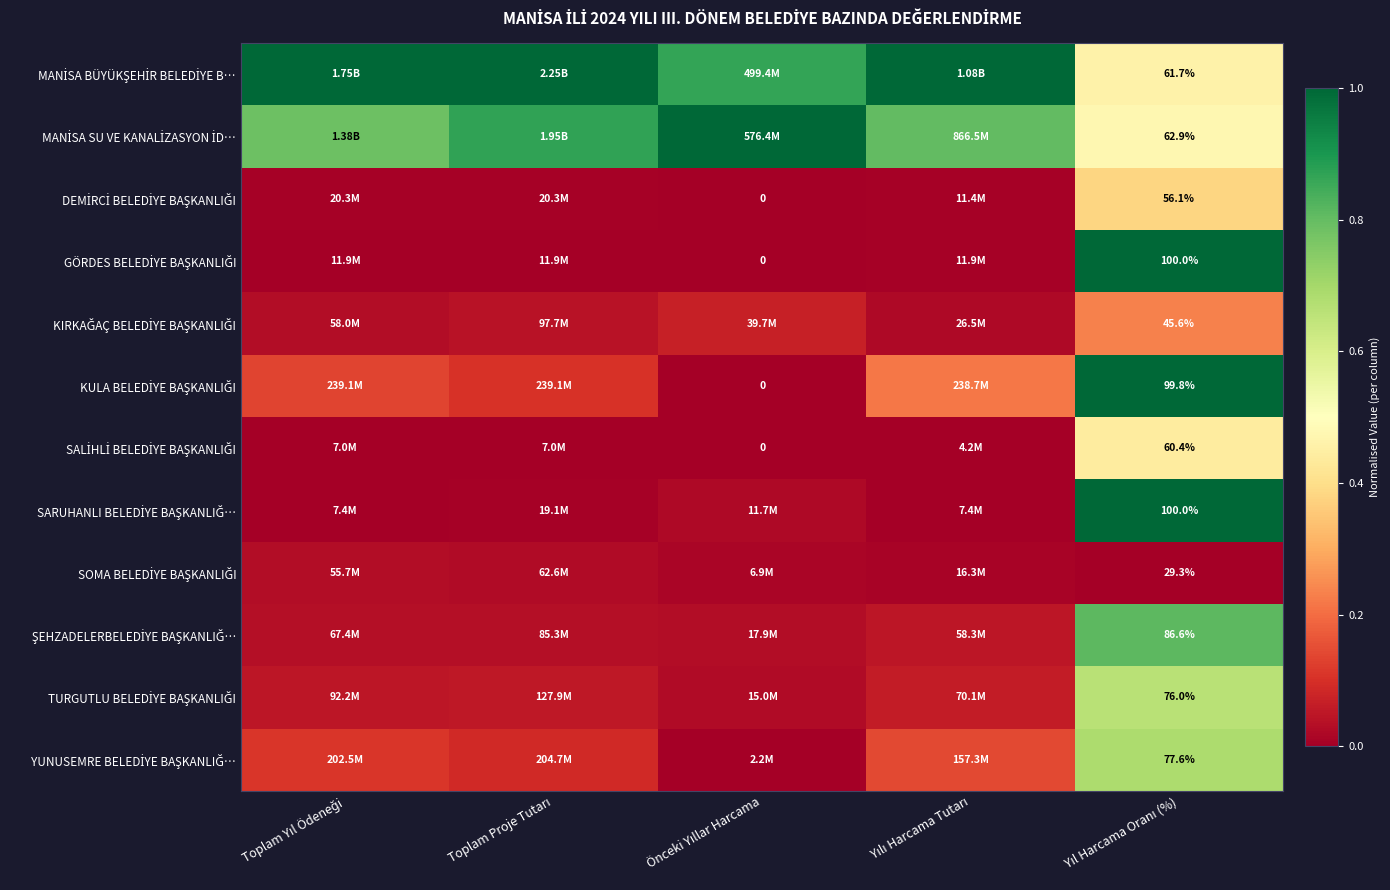

How many data points in MANİSA BÜYÜKŞEHİR BELEDİYE B… are less than 1?

2